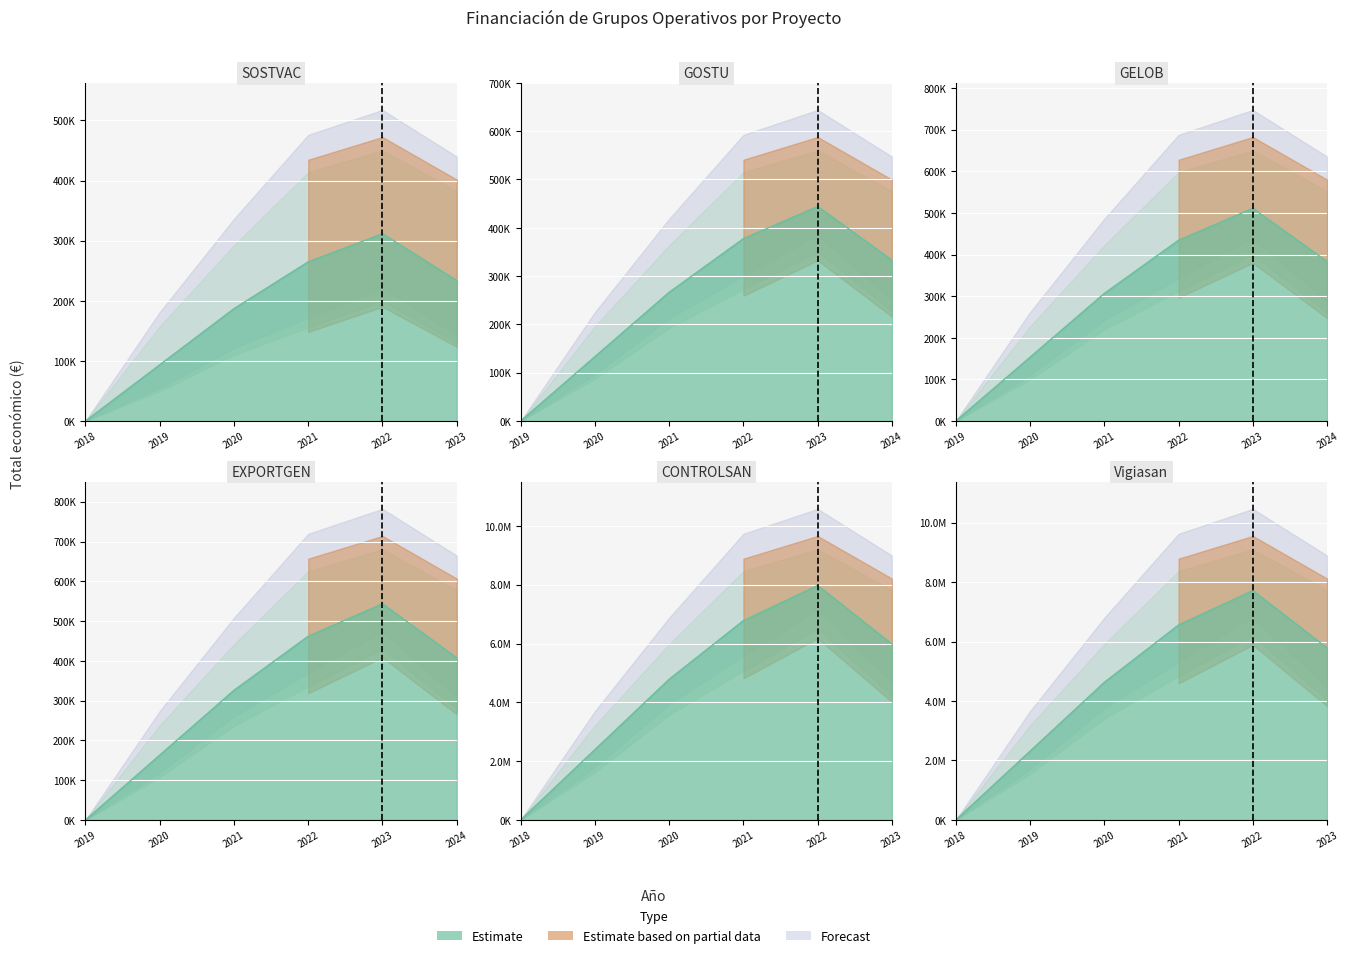

Reading left to right, what are all the values shown in this chart?

311553	444167	511047	543404	7977125	7717171